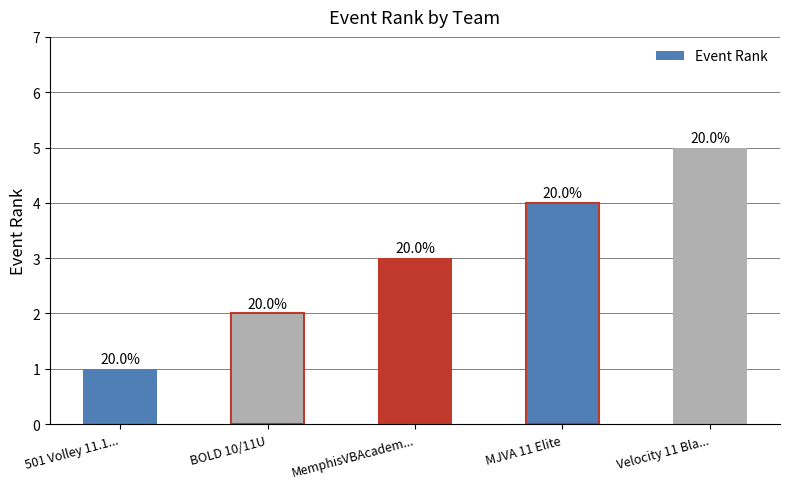

Rank the categories by value from highest to lowest.

Velocity 11 Bla..., MJVA 11 Elite, MemphisVBAcadem..., BOLD 10/11U, 501 Volley 11.1...